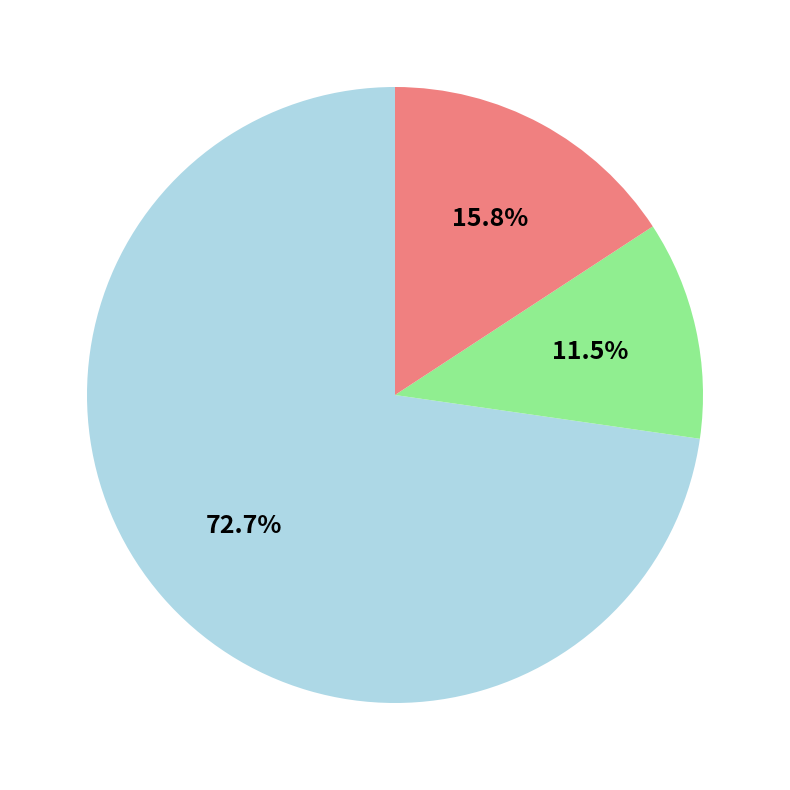

Is there a majority slice in this chart?

Yes